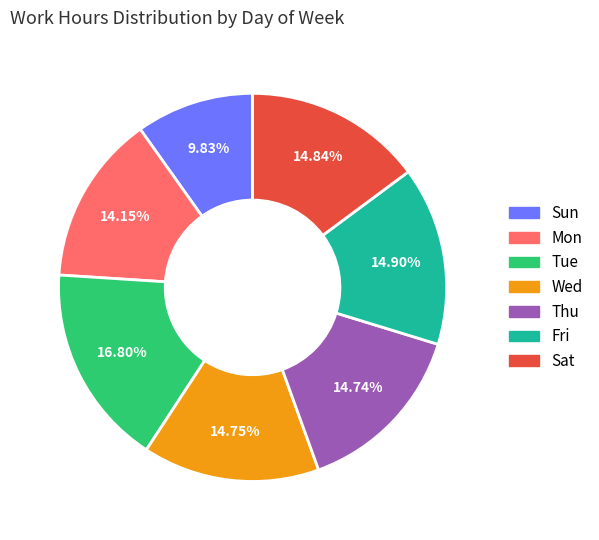

What is the largest slice in the pie chart?

Tue